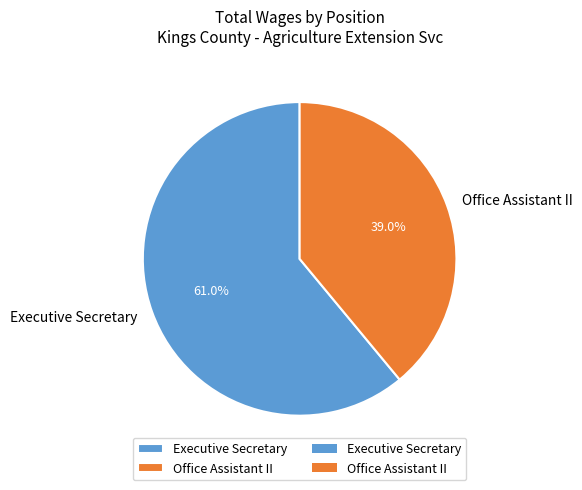

To the nearest percent, what is the average slice percentage?

50%